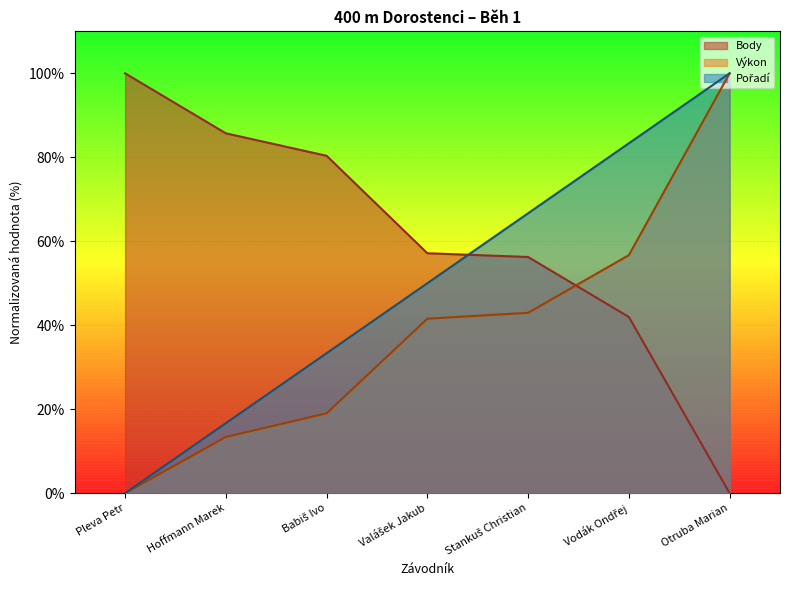

Which series has the widest spread of values?

Pořadí